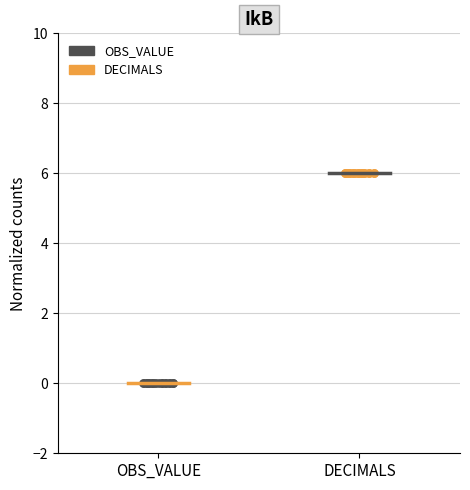

Which series contains the highest Y value?

DECIMALS